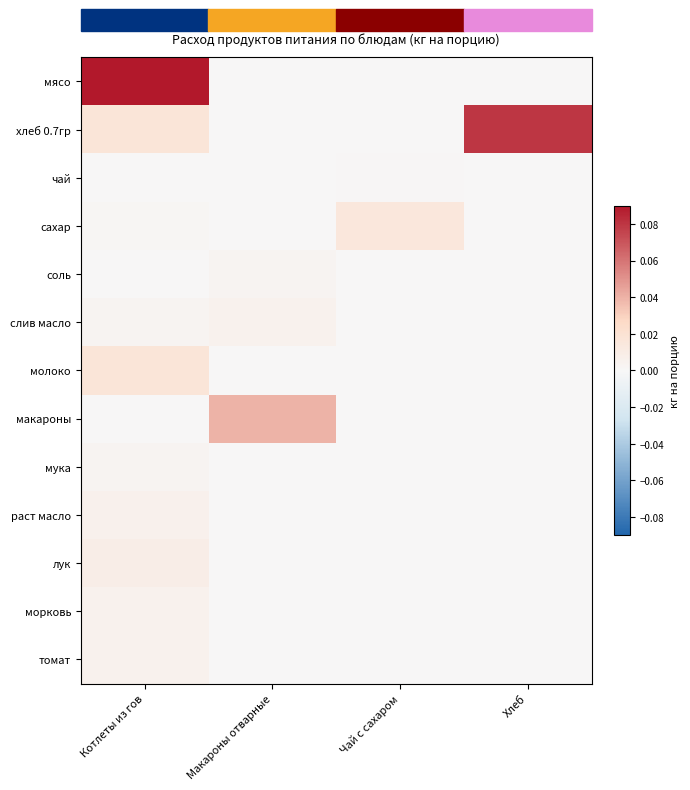

Which category has the lowest value across all series?

Макароны отварные